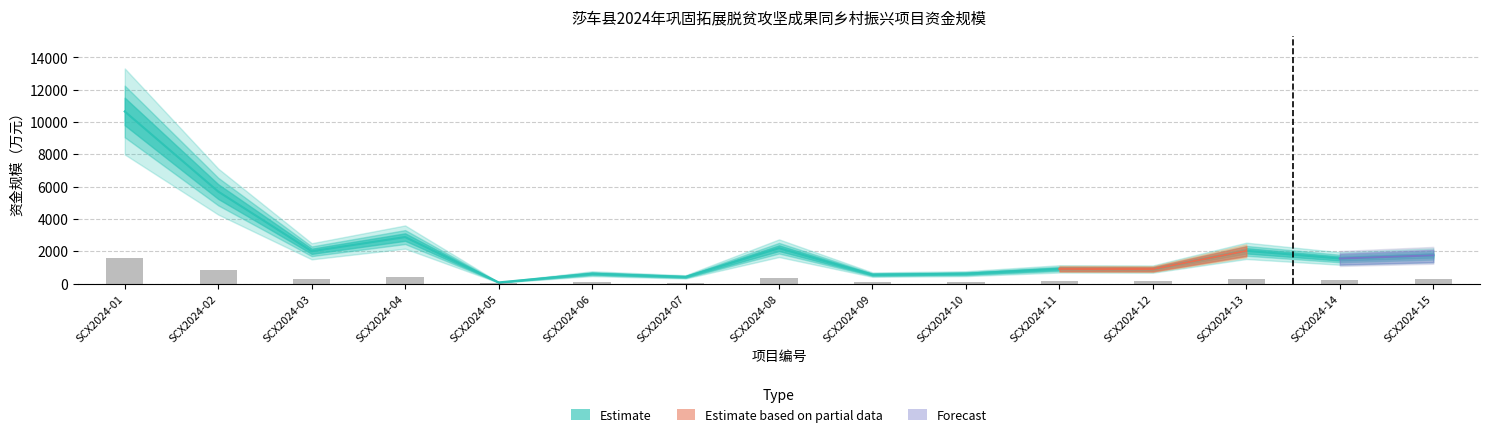

Does the chart contain any negative values?

No